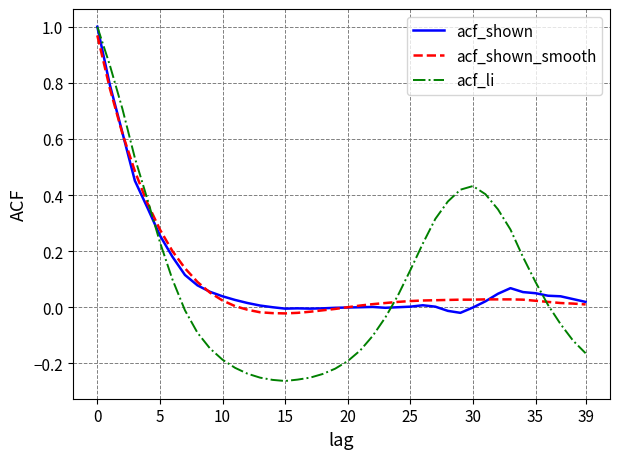

Does the chart display data point markers on the line(s)?

No